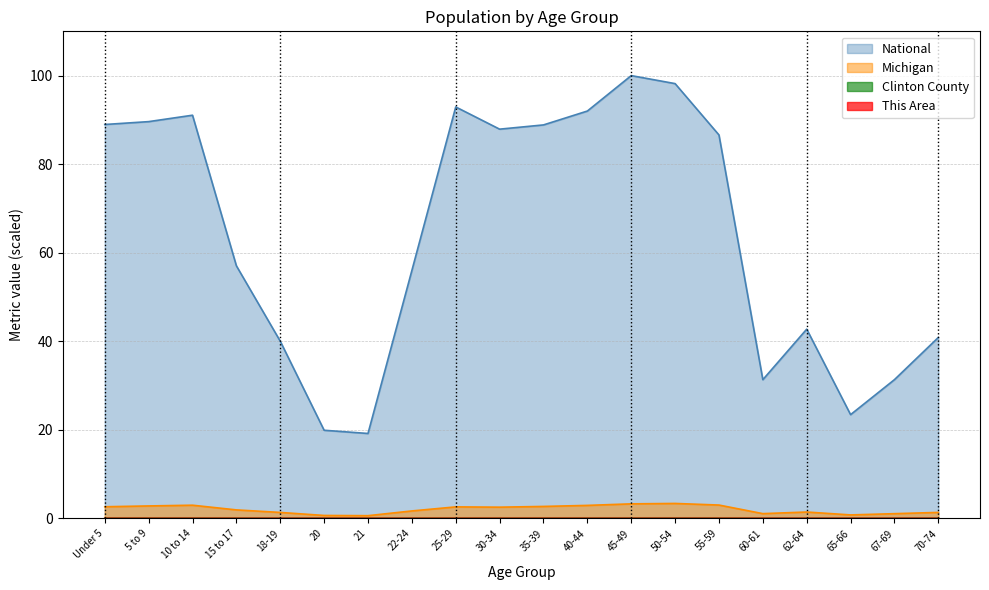

How many lines are shown in the chart?

4